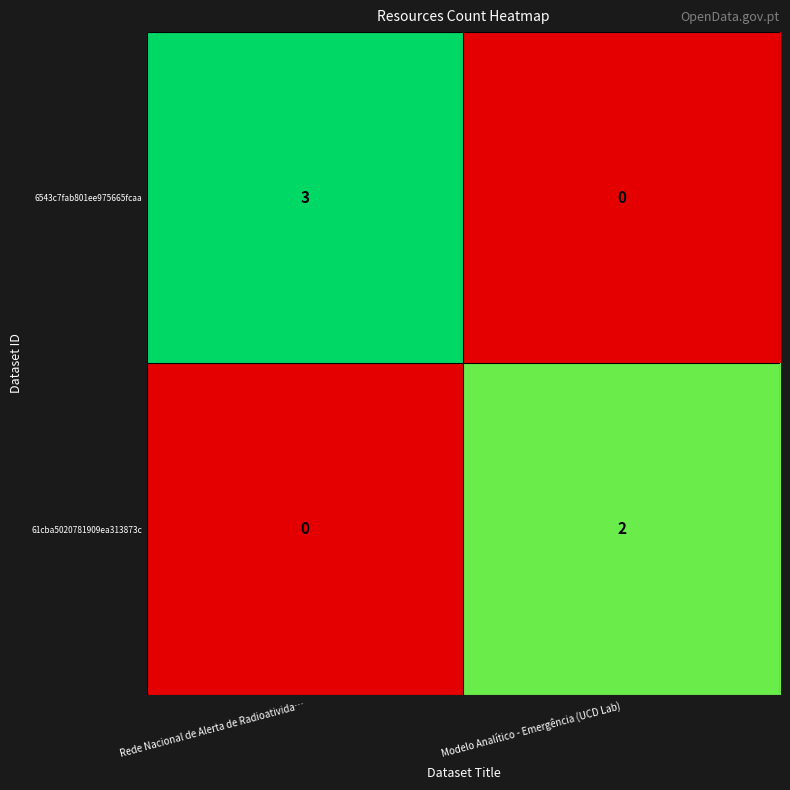

Reading left to right, transcribe all the data shown in this chart.

6543c7fab801ee975665fcaa: 3	0
61cba5020781909ea313873c: 0	2